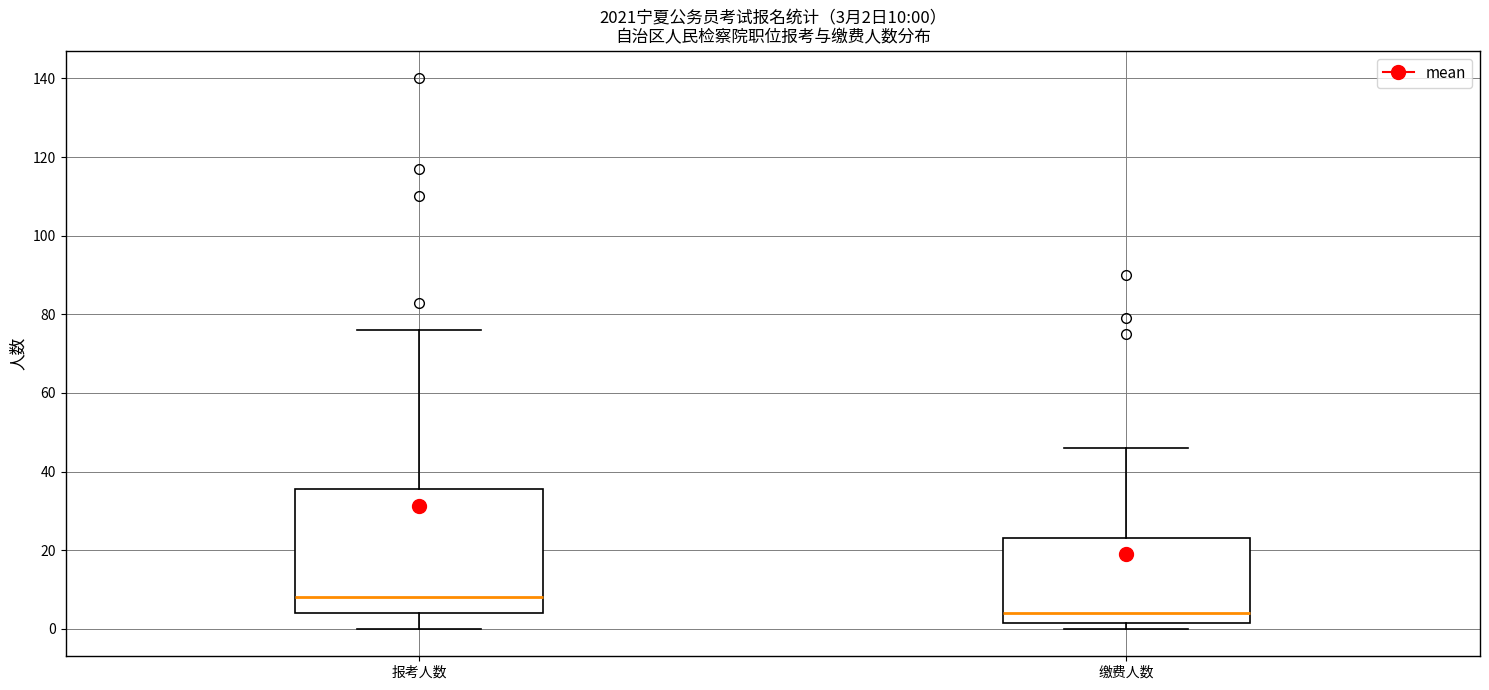

Which box is the tallest, from its lower edge to its upper edge?

报考人数